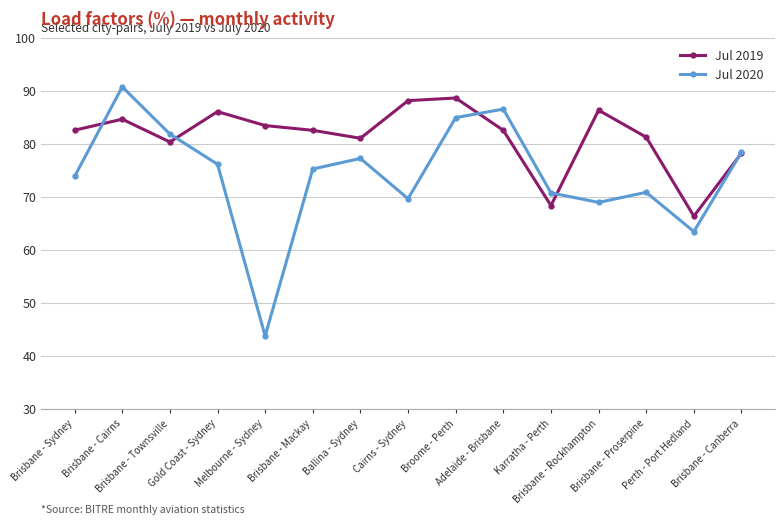

How many interior local valleys does the Jul 2020 series have?

4